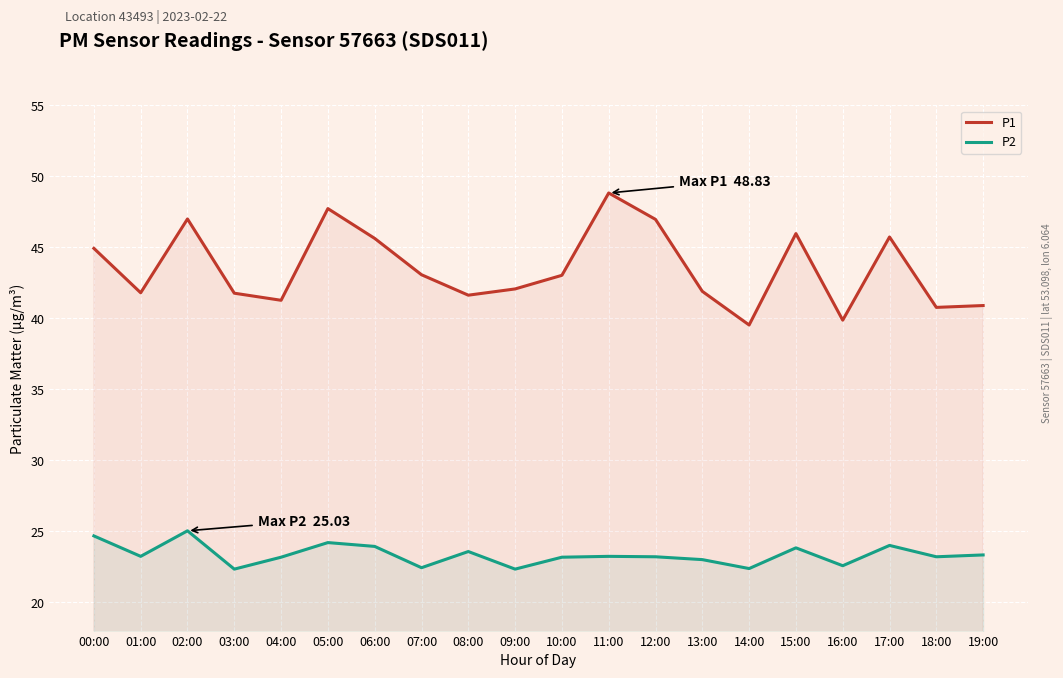

What is the maximum value shown in the chart?

48.8